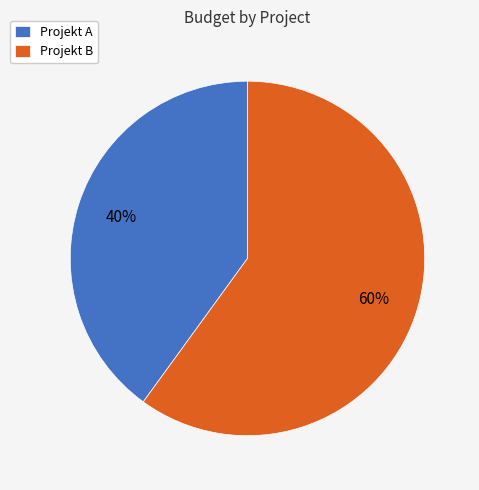

What is the ratio of the value at Projekt A to the value at Projekt B?

0.7